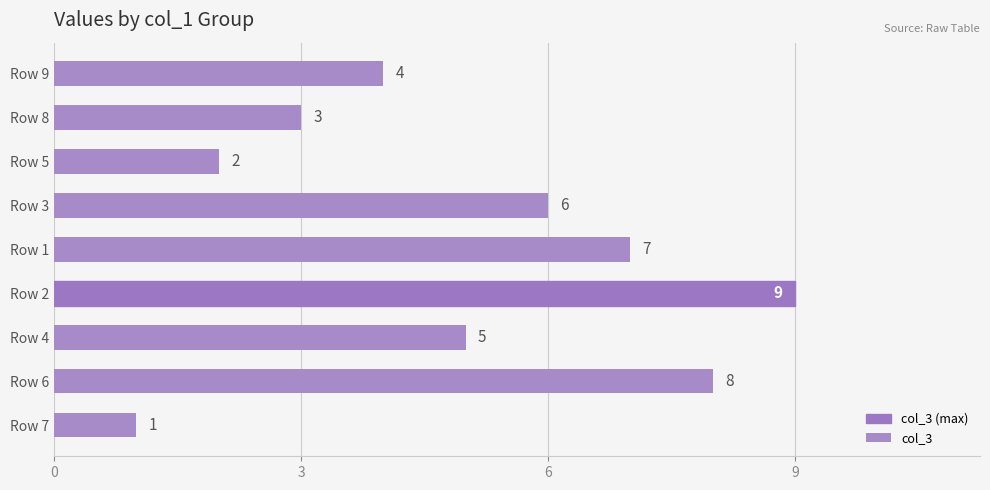

Rank the categories by value from highest to lowest.

Row 2, Row 6, Row 1, Row 3, Row 4, Row 9, Row 8, Row 5, Row 7